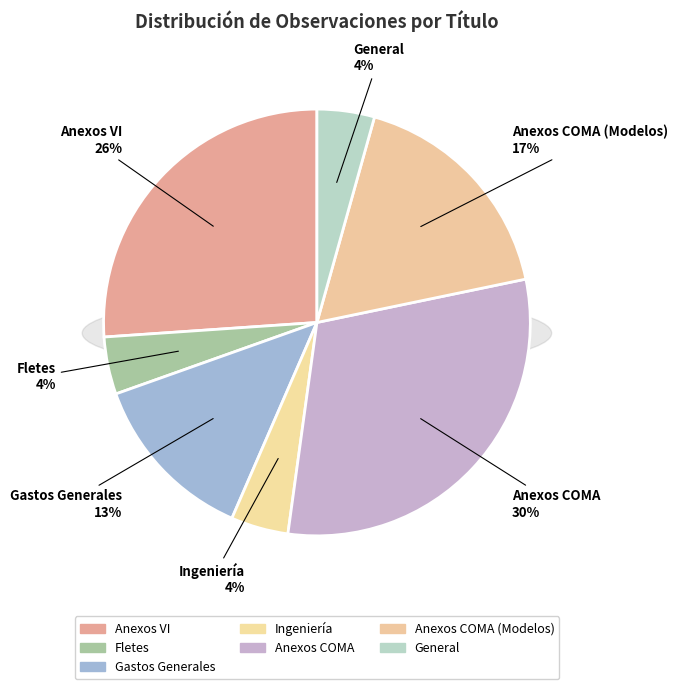

Approximately how many times larger is the value at Ingeniería compared to General?

1.0